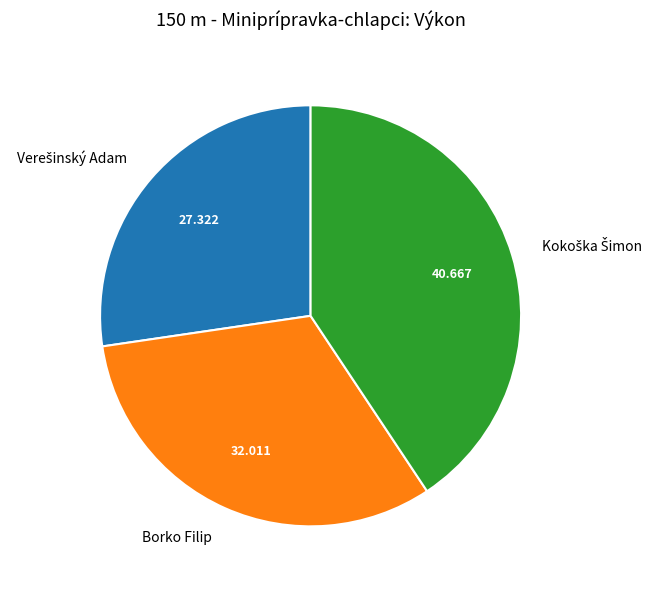

Is there a majority slice in this chart?

No